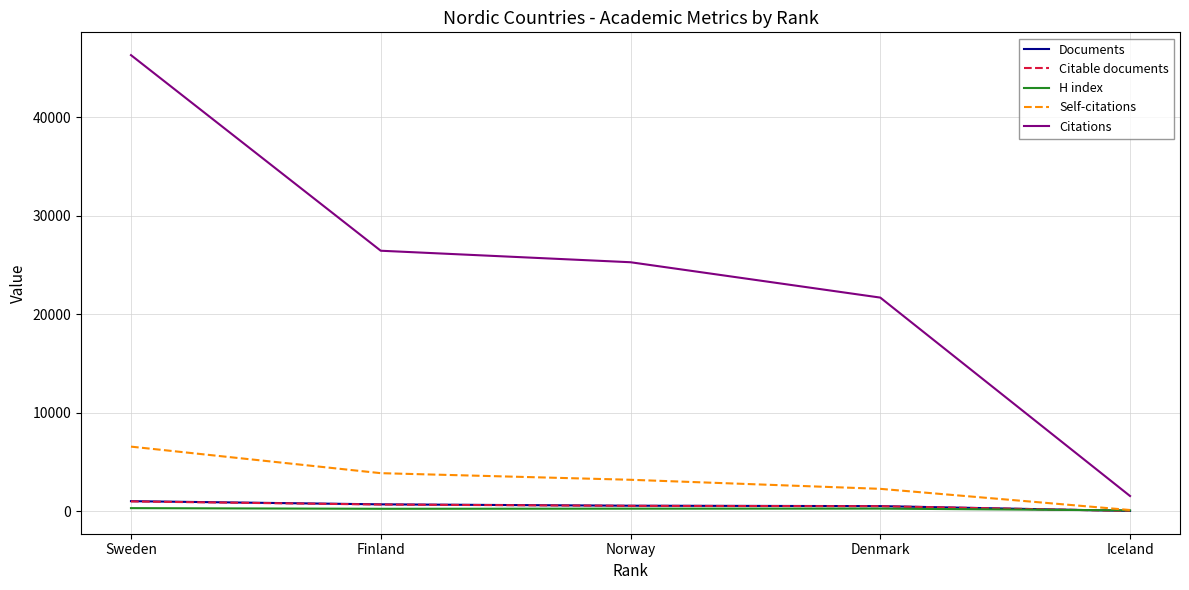

Which series has the largest range (max minus min)?

Citations